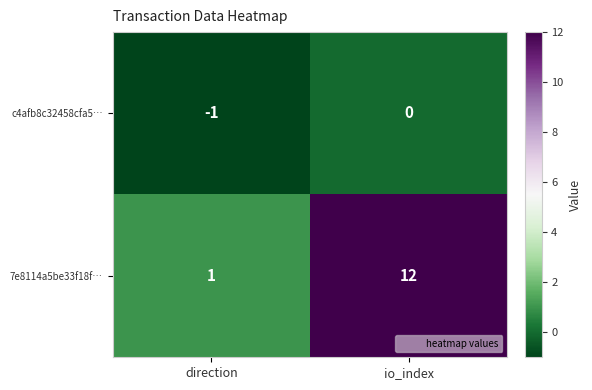

What is the smallest value displayed?

-1